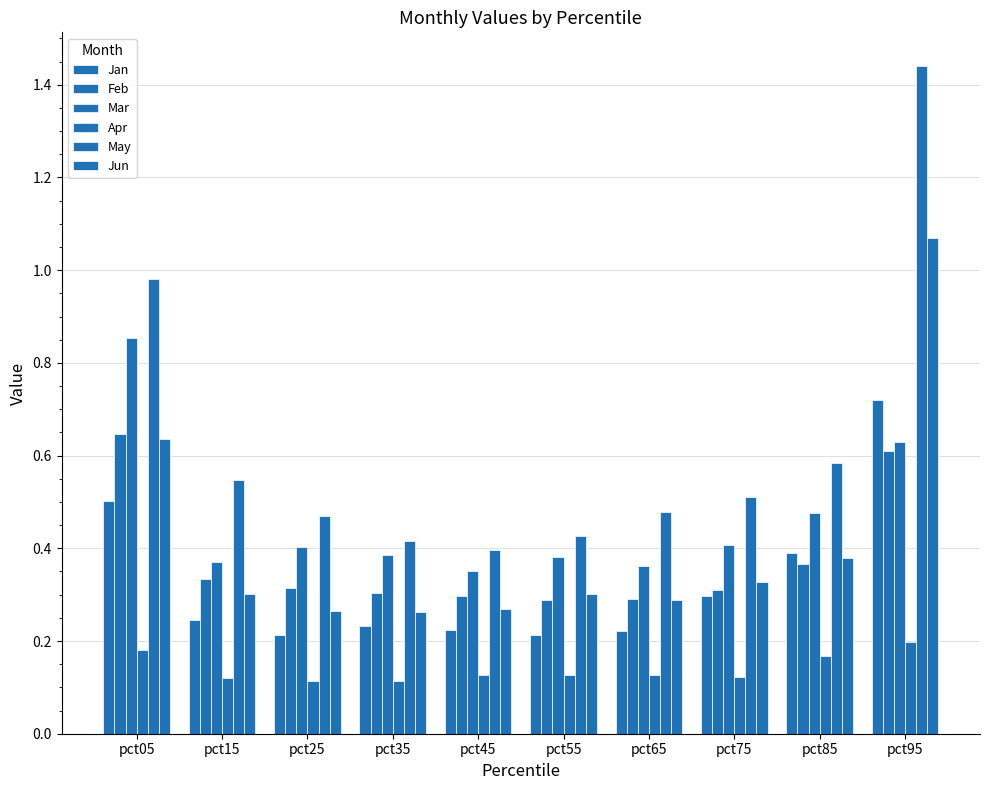

List the labels in order of Jan value, smallest first.

pct55, pct25, pct65, pct45, pct35, pct15, pct75, pct85, pct05, pct95